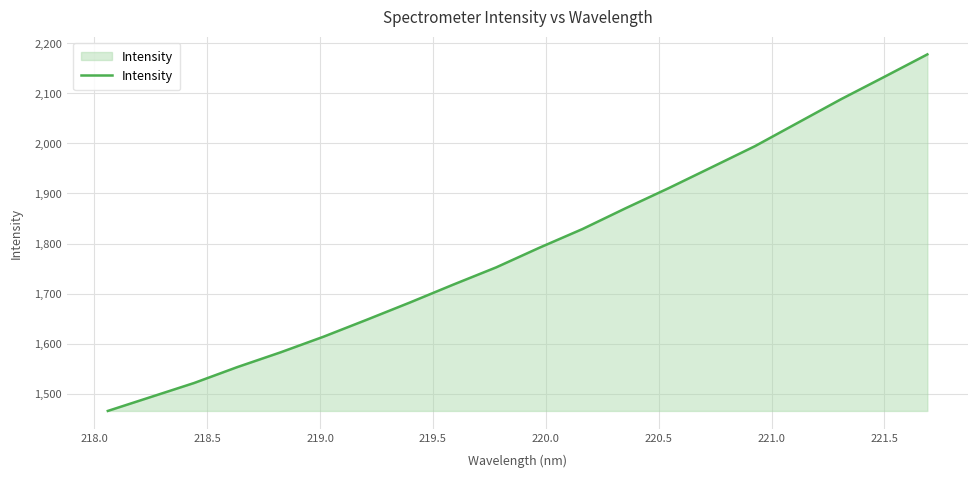

True or false: the data has more than 2 interior local peaks.

False